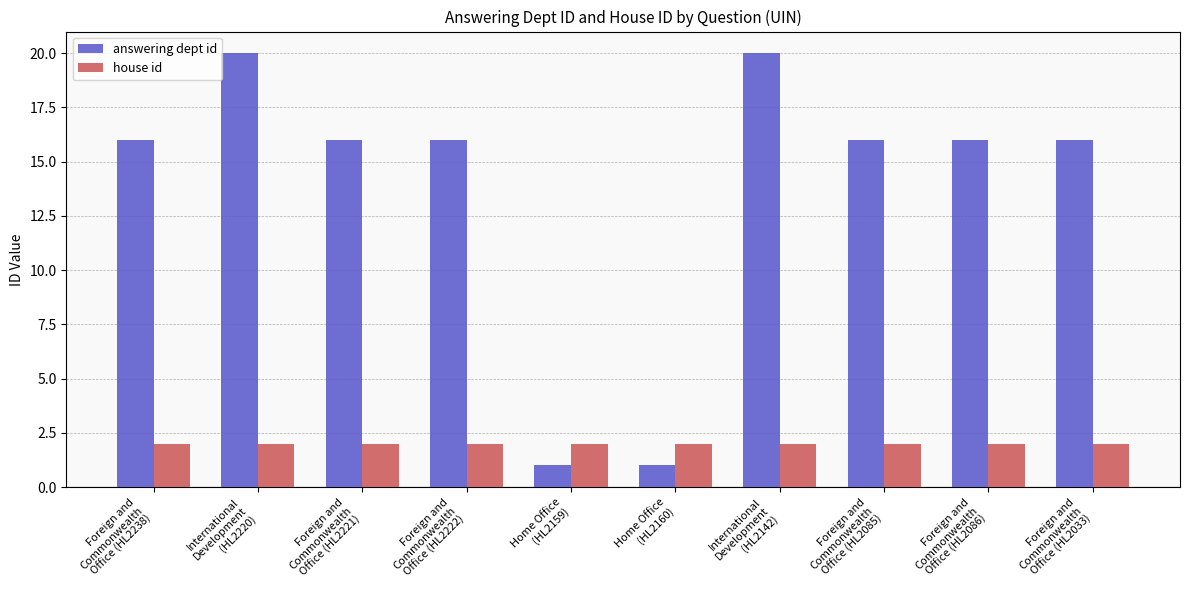

What is the total value across all series at Home Office
(HL2160)?

3